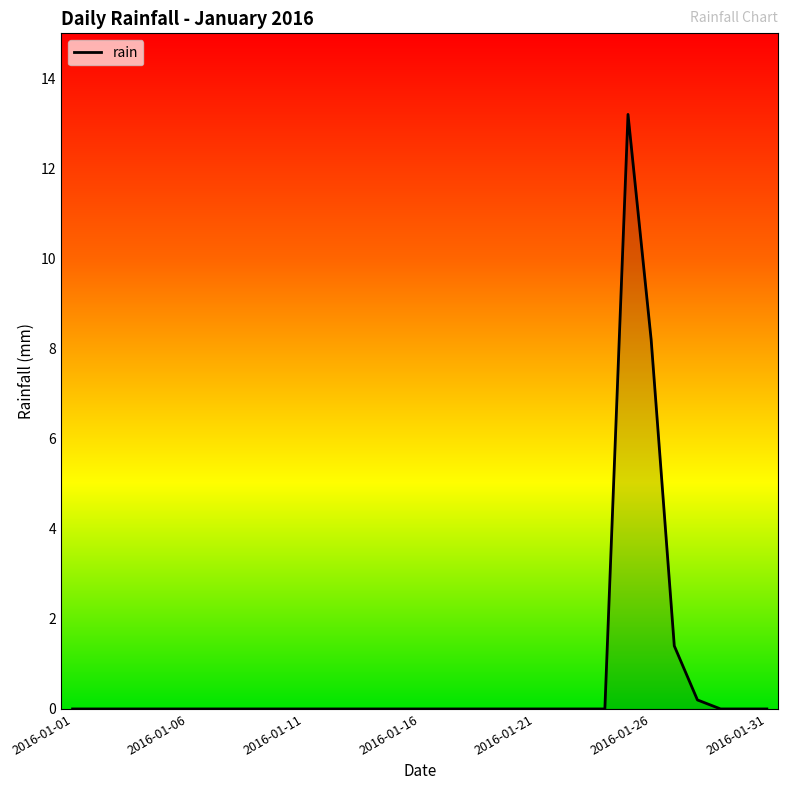

What is the maximum value shown in the chart?

13.2